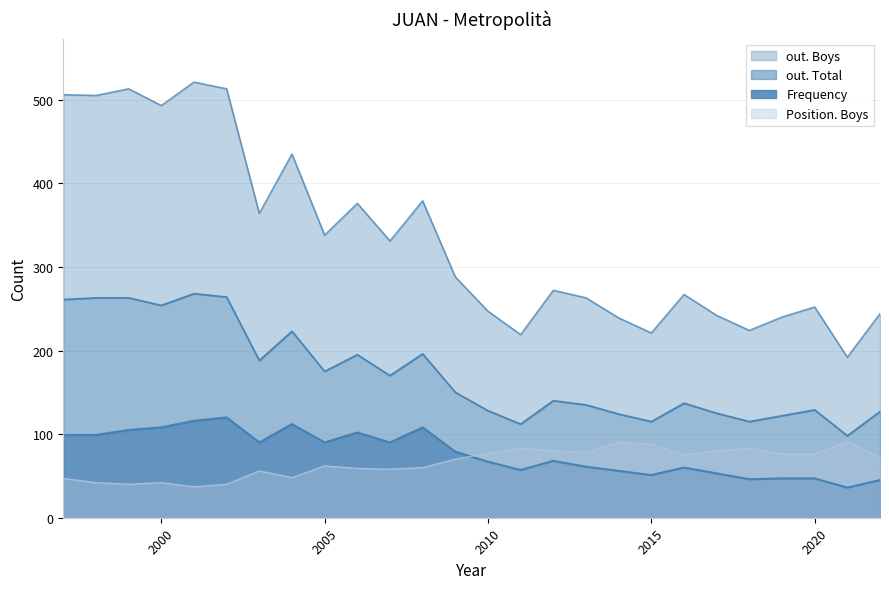

True or false: Frequency and Position. Boys cross at least once.

True